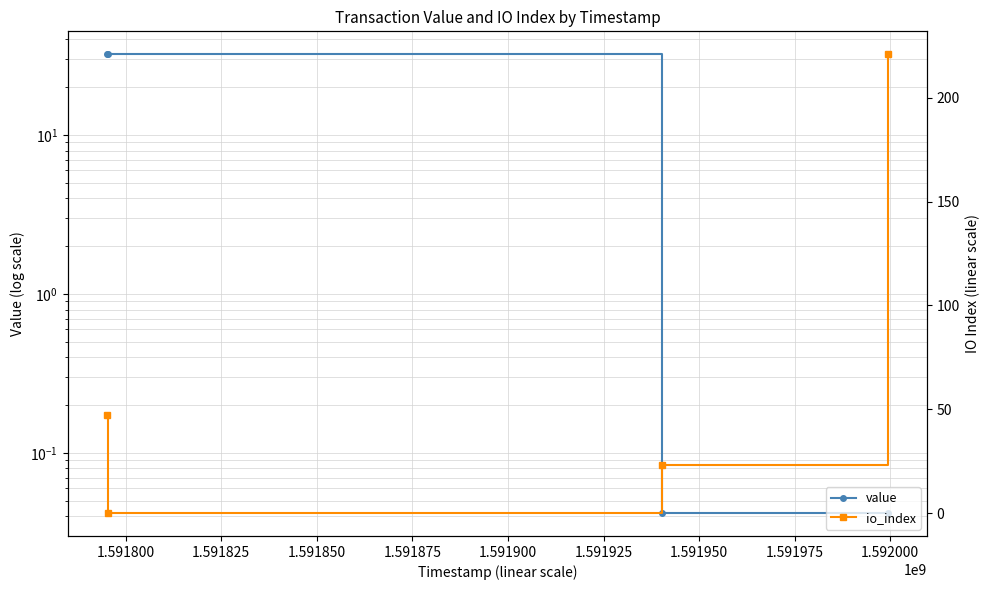

Reading left to right, what are all the values shown in this chart?

value: 32.3	32.3	0.0	0.0
io_index: 47.0	0.0	23.0	221.0